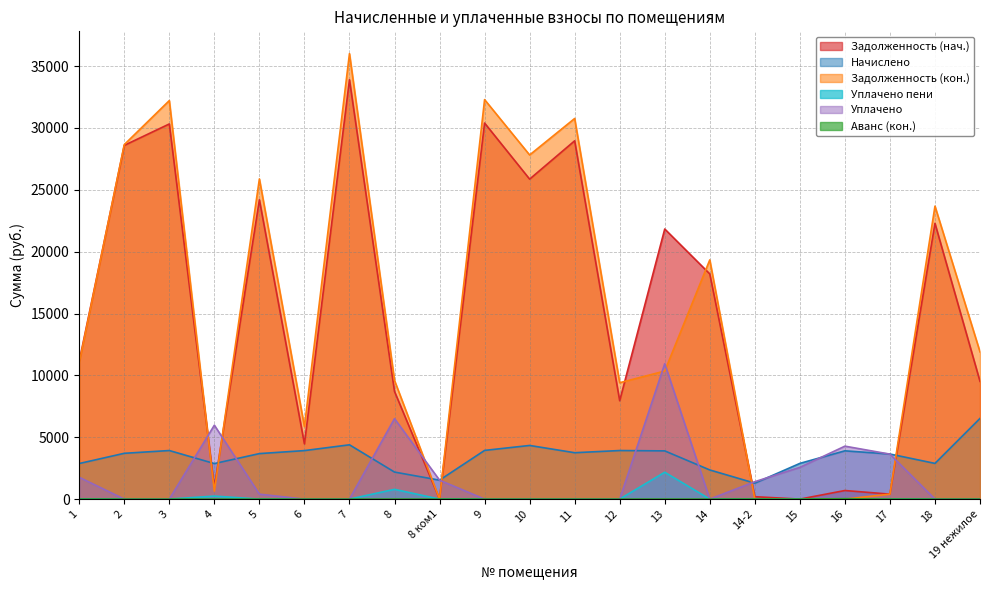

Between 17 and 18, which series saw the biggest shift?

Задолженность (кон.)